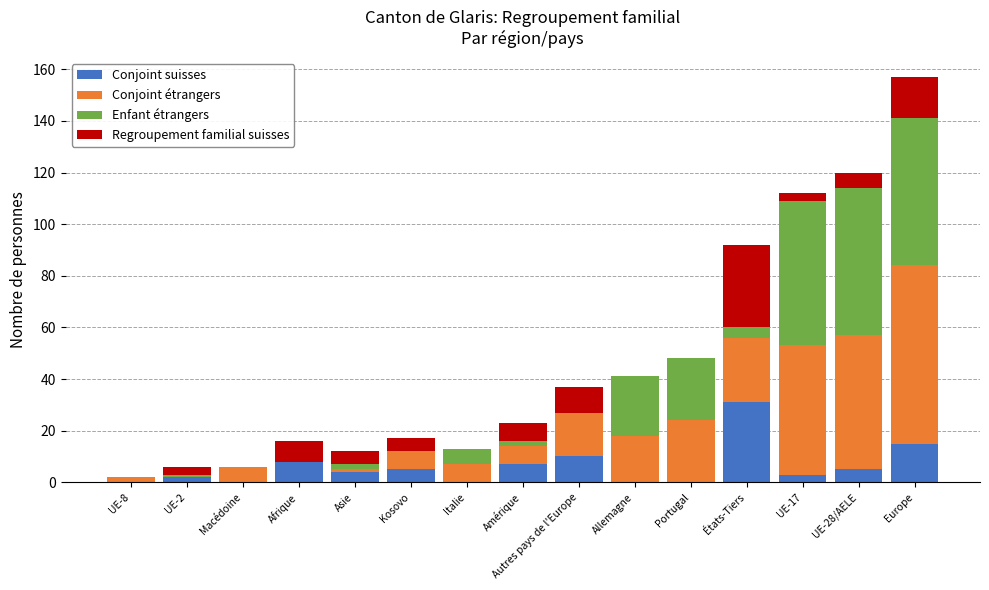

What is the maximum value for Conjoint suisses?

31